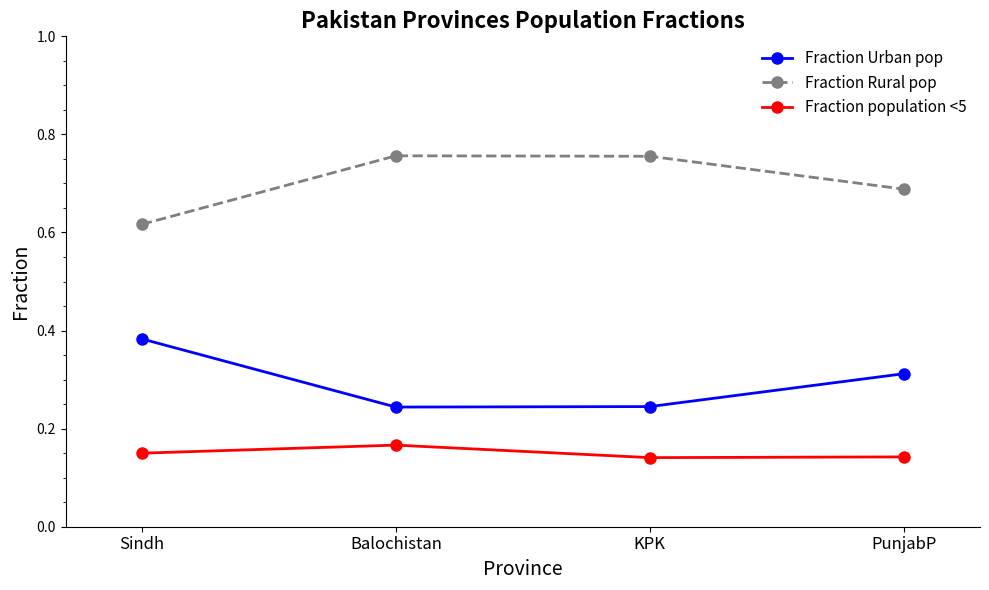

True or false: Fraction Rural pop and Fraction Urban pop cross at least once.

False